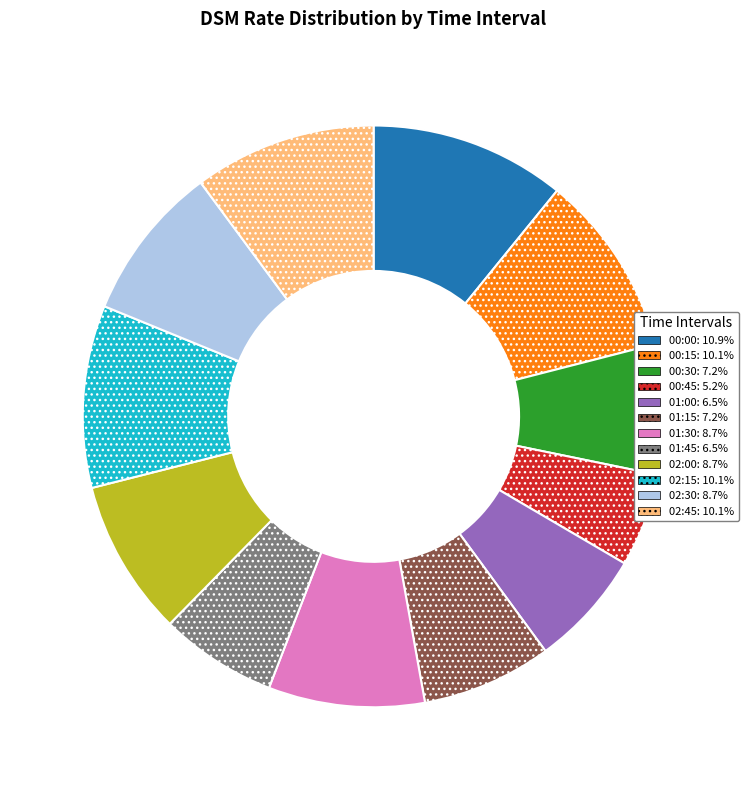

Is 00:30 the majority of the pie?

No